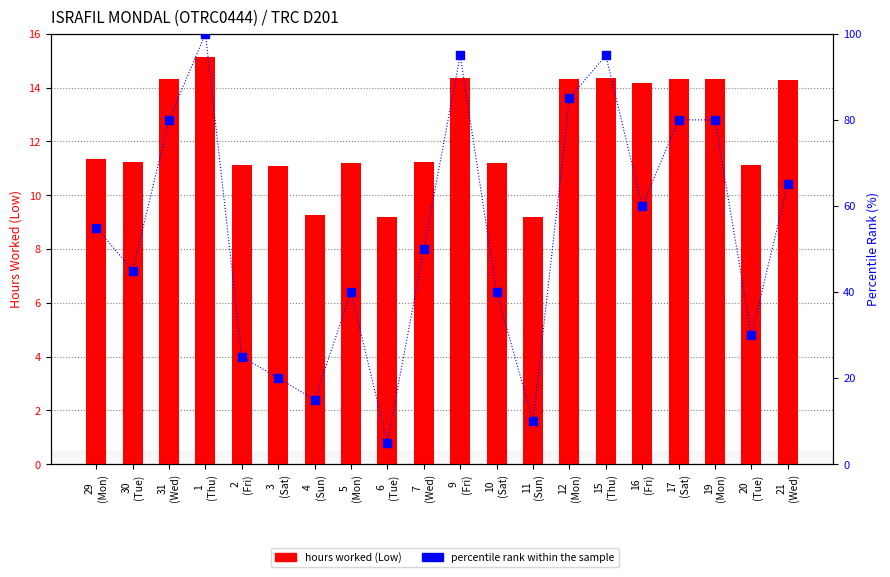

At which category is the sum across all series the highest?

1
(Thu)